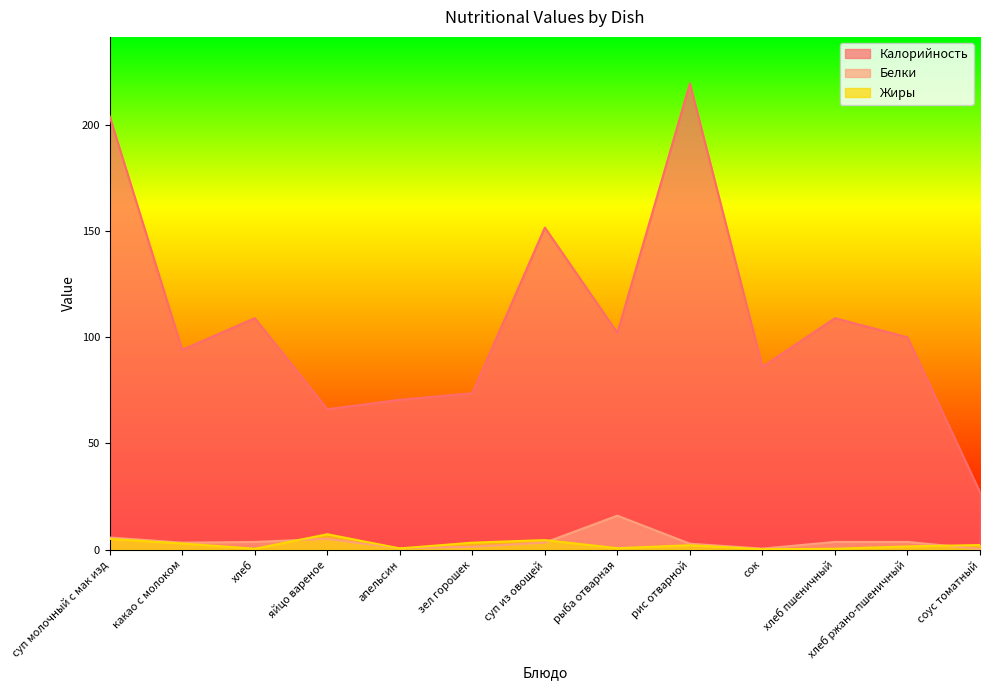

What is the lowest value of the Калорийность series?

27.1